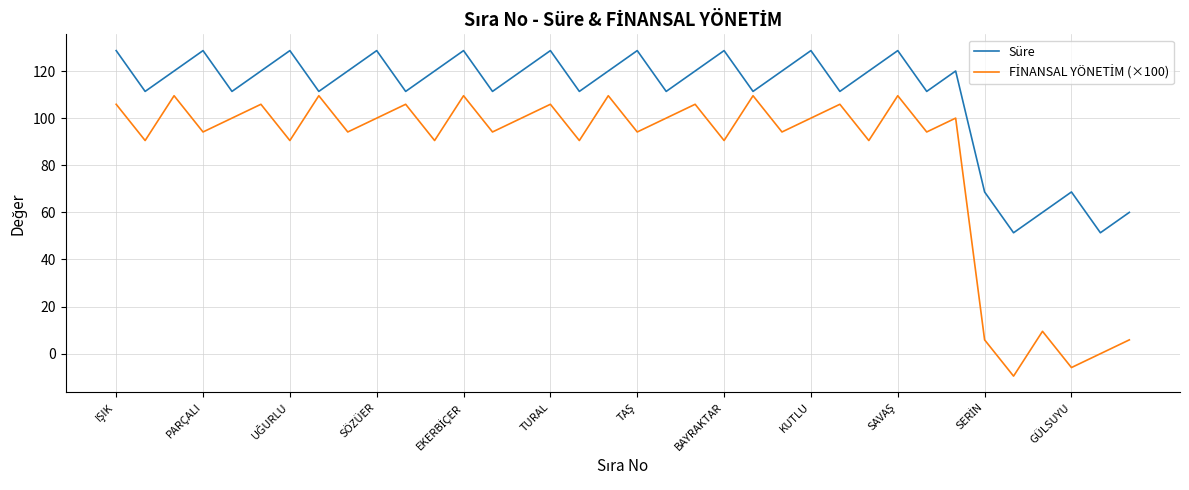

Which series has the largest total across all categories?

Süre